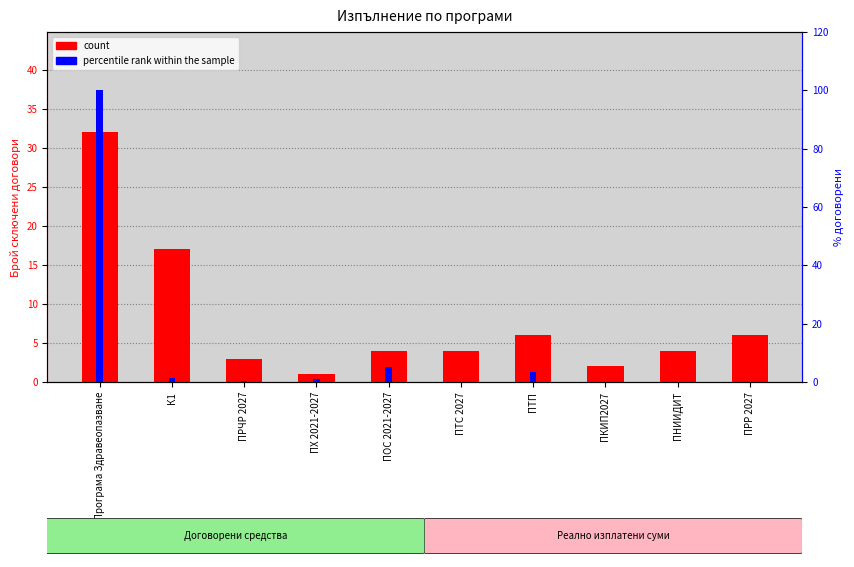

At ПОС 2021-2027, list the series in order from smallest to largest.

count, percentile rank within the sample